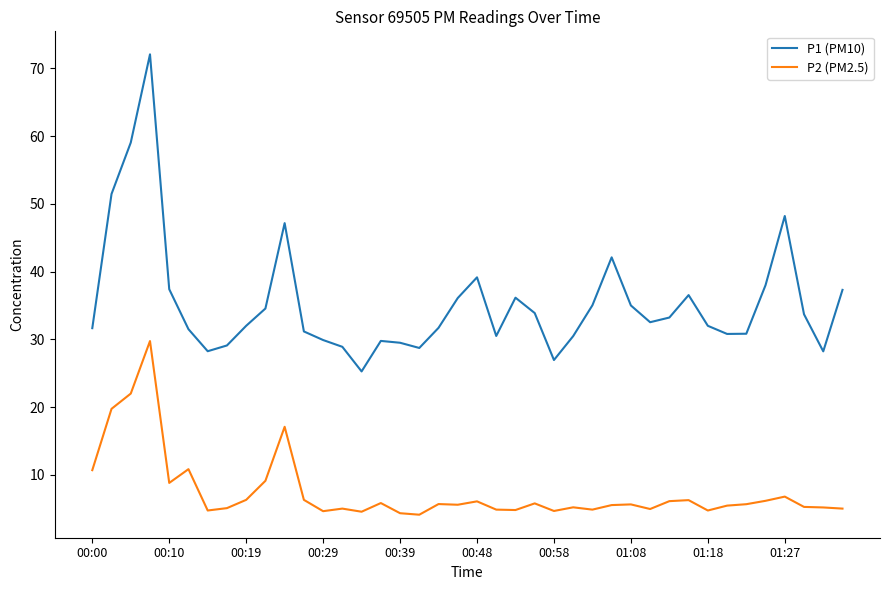

What is the smallest value displayed?

4.1